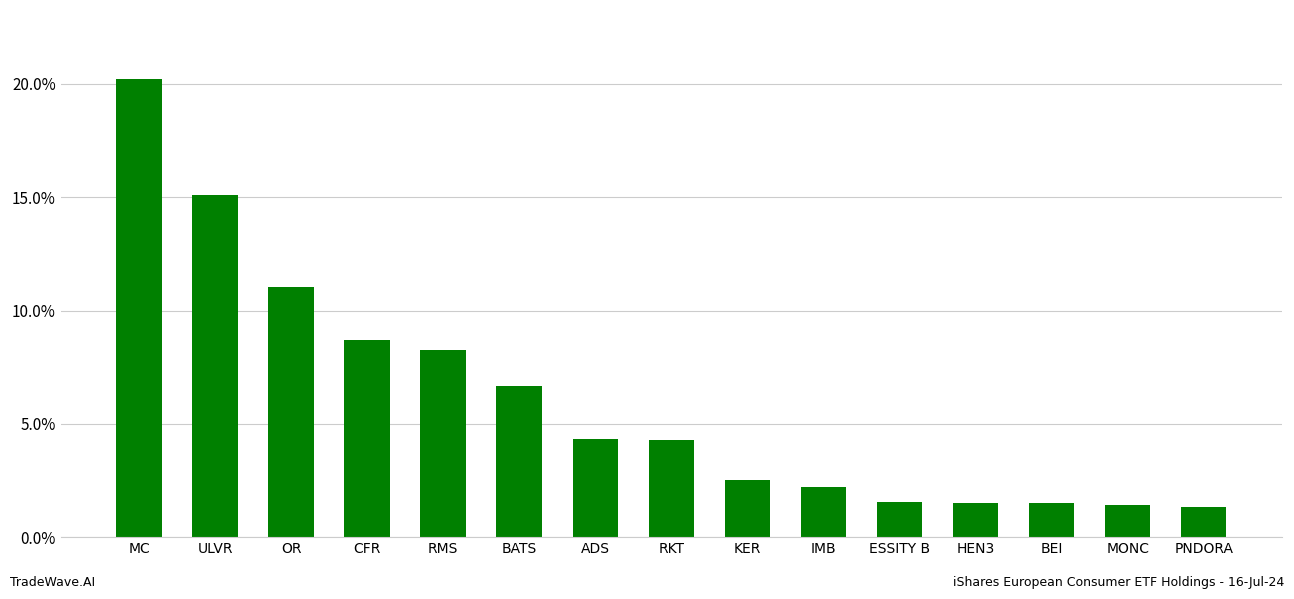

What is the sum of all values?

90.7